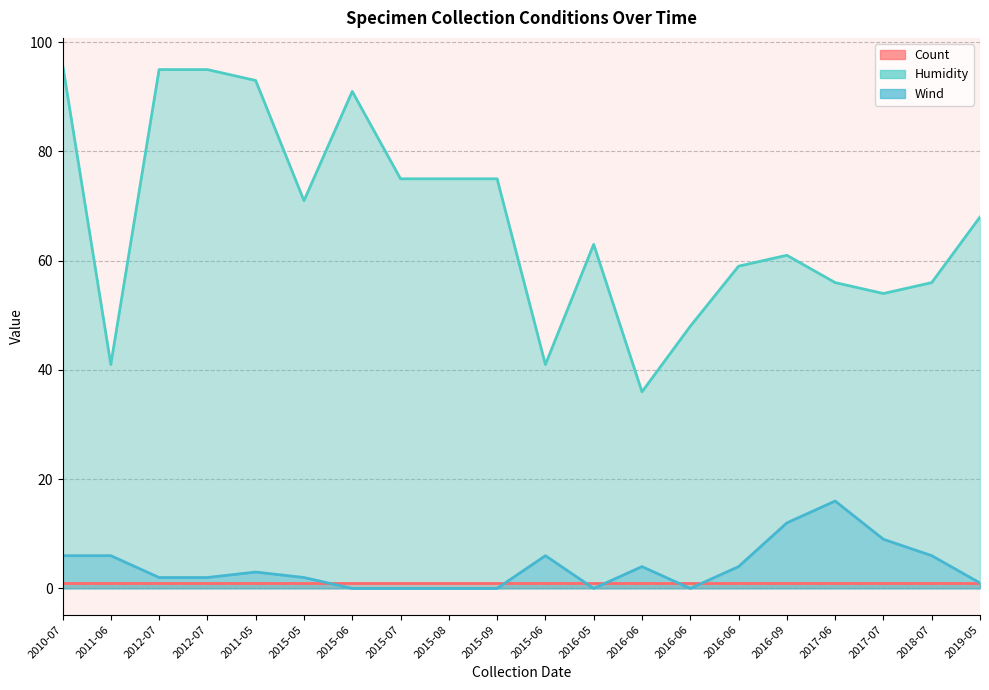

True or false: Humidity and Wind cross at least once.

False